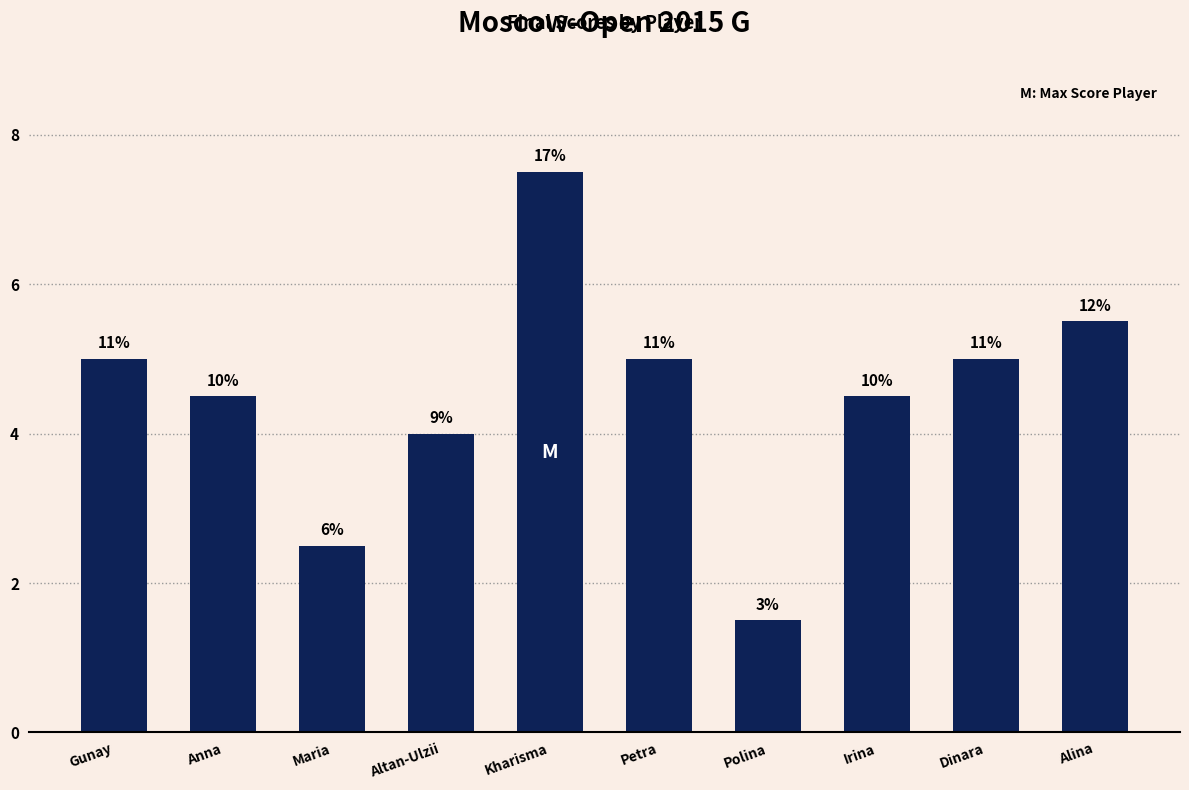

Are the bars horizontal?

No